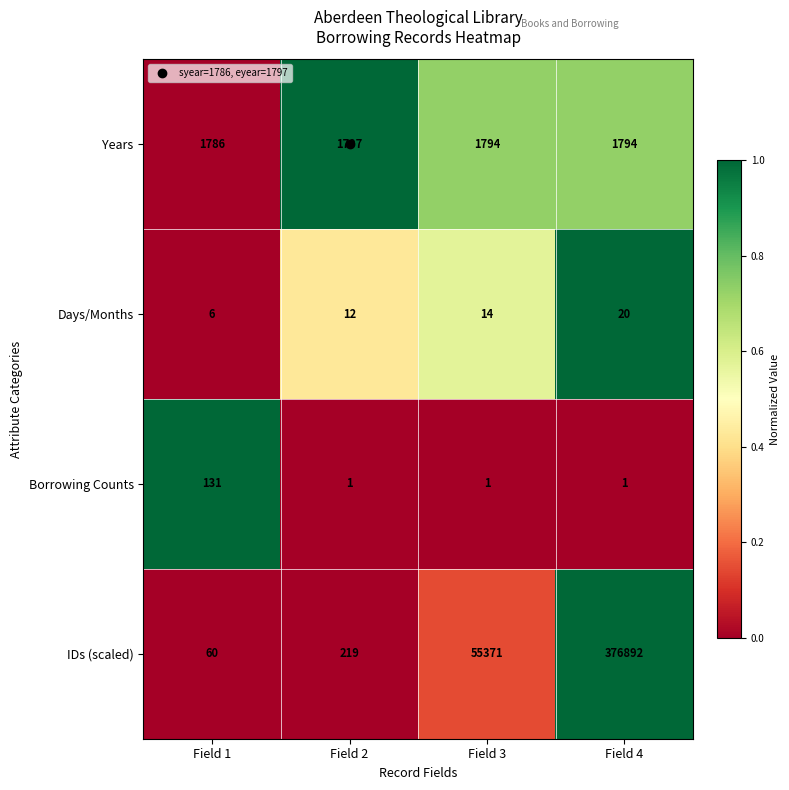

What is the sum of all IDs (scaled) values?

432542